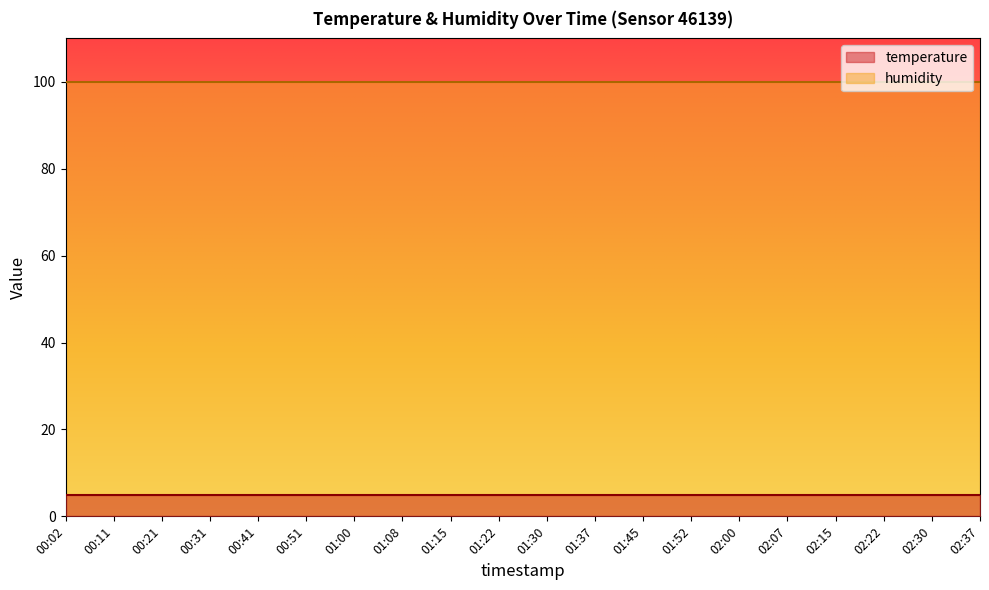

Reading left to right, what are all the values shown in this chart?

temperature: 00:02=4.9	00:11=4.9	00:21=4.9	00:31=4.9	00:41=4.9	00:51=4.9	01:00=4.9	01:08=4.9	01:15=4.9	01:22=4.9	01:30=4.9	01:37=4.9	01:45=4.9	01:52=4.9	02:00=4.9	02:07=4.9	02:15=4.9	02:22=4.9	02:30=4.9	02:37=4.9
humidity: 00:02=99.9	00:11=99.9	00:21=99.9	00:31=99.9	00:41=99.9	00:51=99.9	01:00=99.9	01:08=99.9	01:15=99.9	01:22=99.9	01:30=99.9	01:37=99.9	01:45=99.9	01:52=99.9	02:00=99.9	02:07=99.9	02:15=99.9	02:22=99.9	02:30=99.9	02:37=99.9